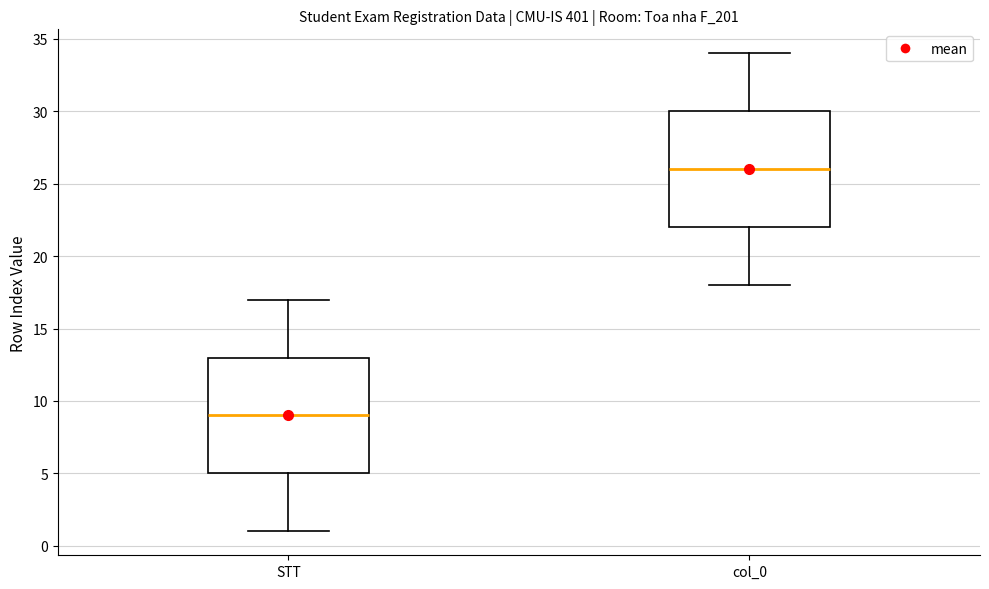

Which box's median line is the lowest?

STT